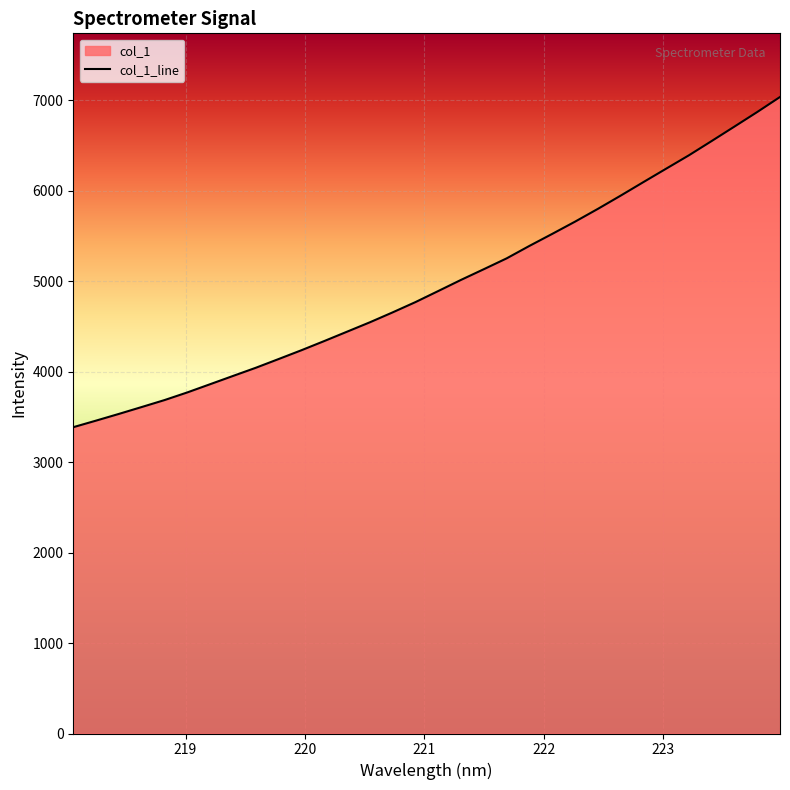

What is the smallest value displayed?

3386.7